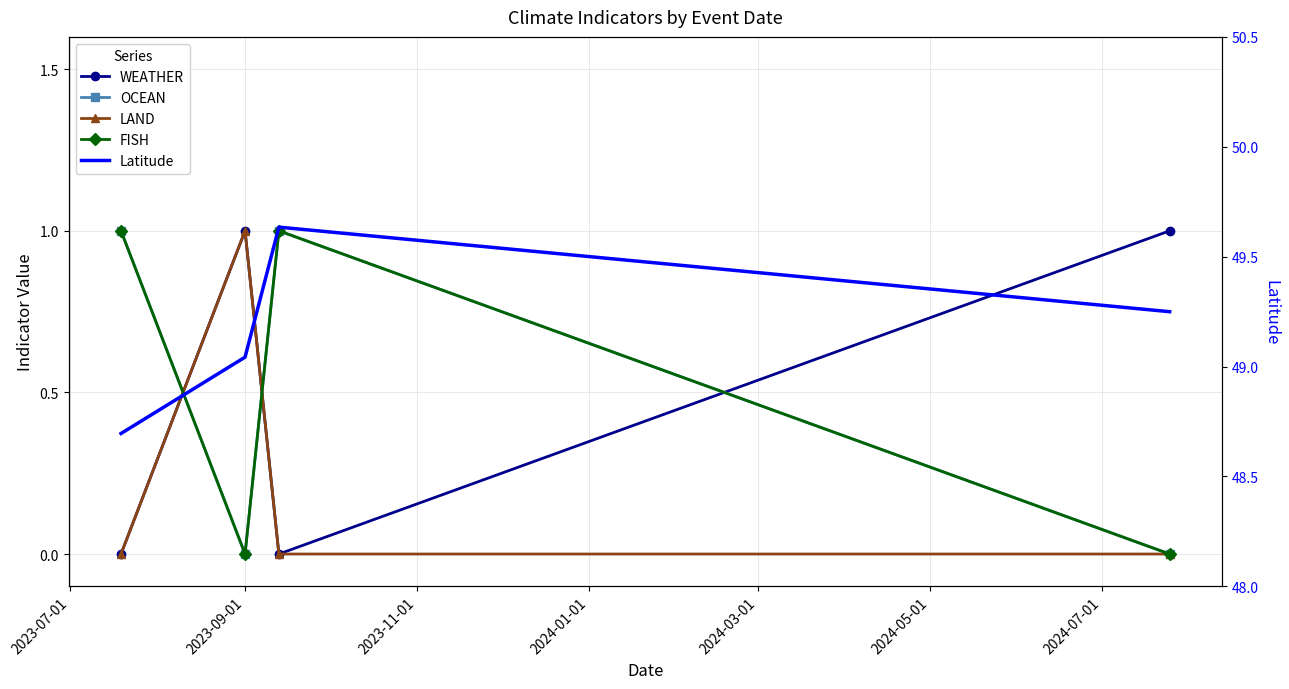

What is the sum of all OCEAN values?

2.0